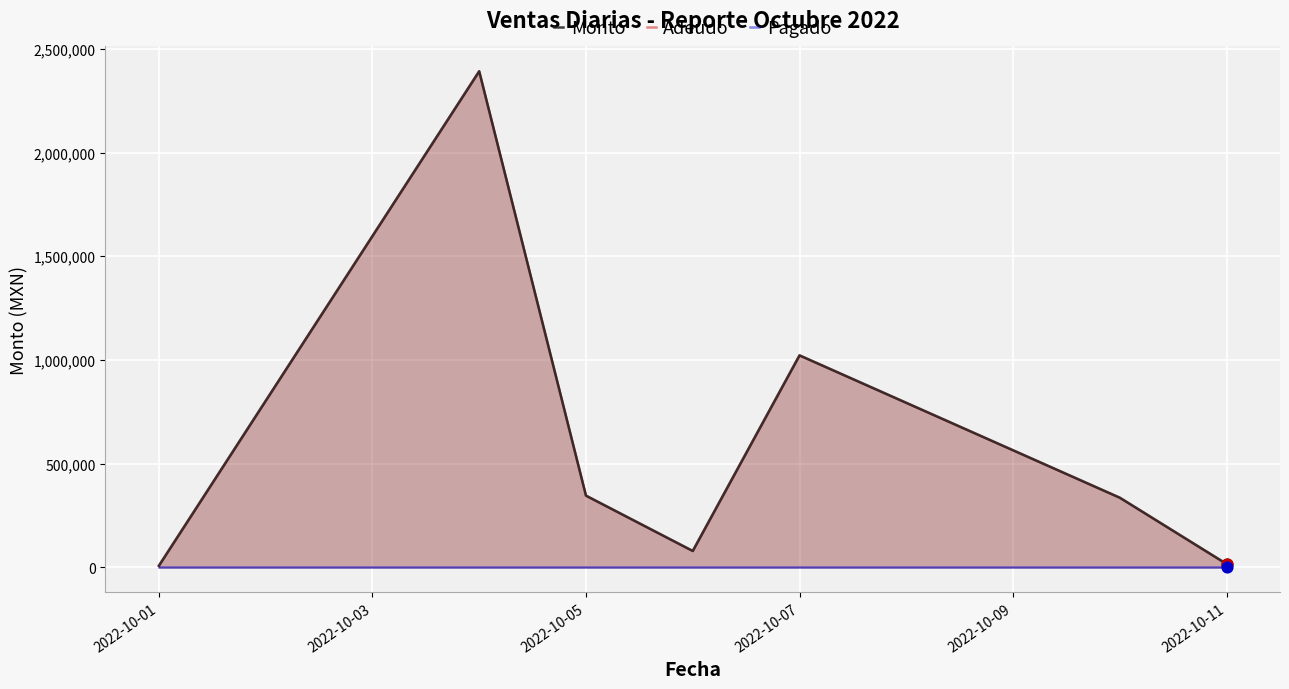

At how many categories does at least one series exceed 2063028?

1